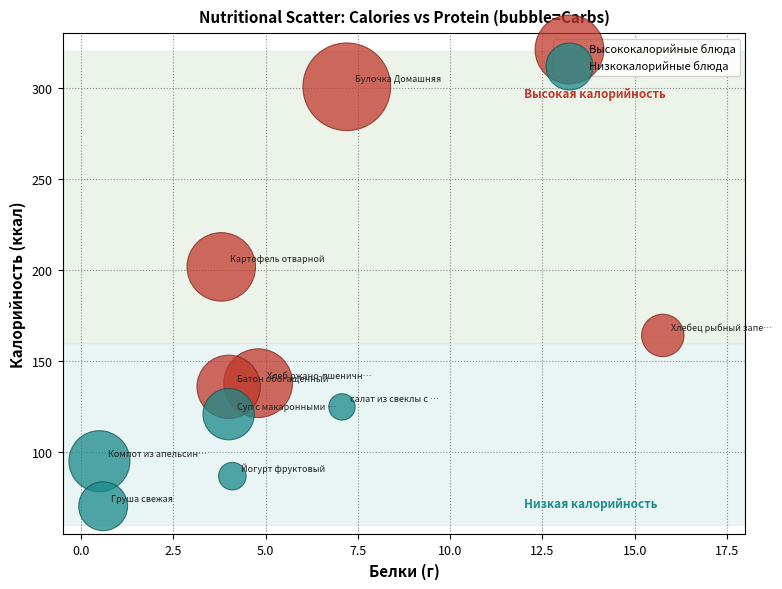

Which series contains the highest Y value?

Высококалорийные блюда